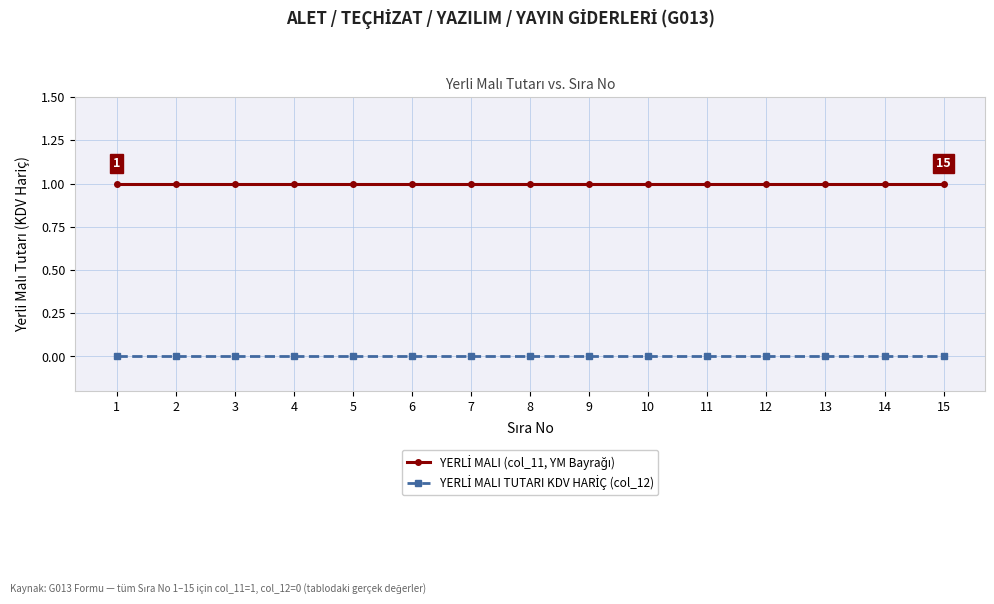

What is the highest value of the YERLİ MALI (col_11, YM Bayrağı) series?

1